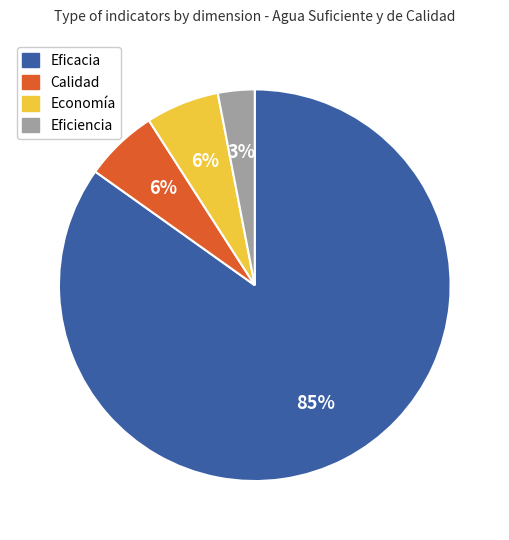

How many slices are in this pie chart?

4